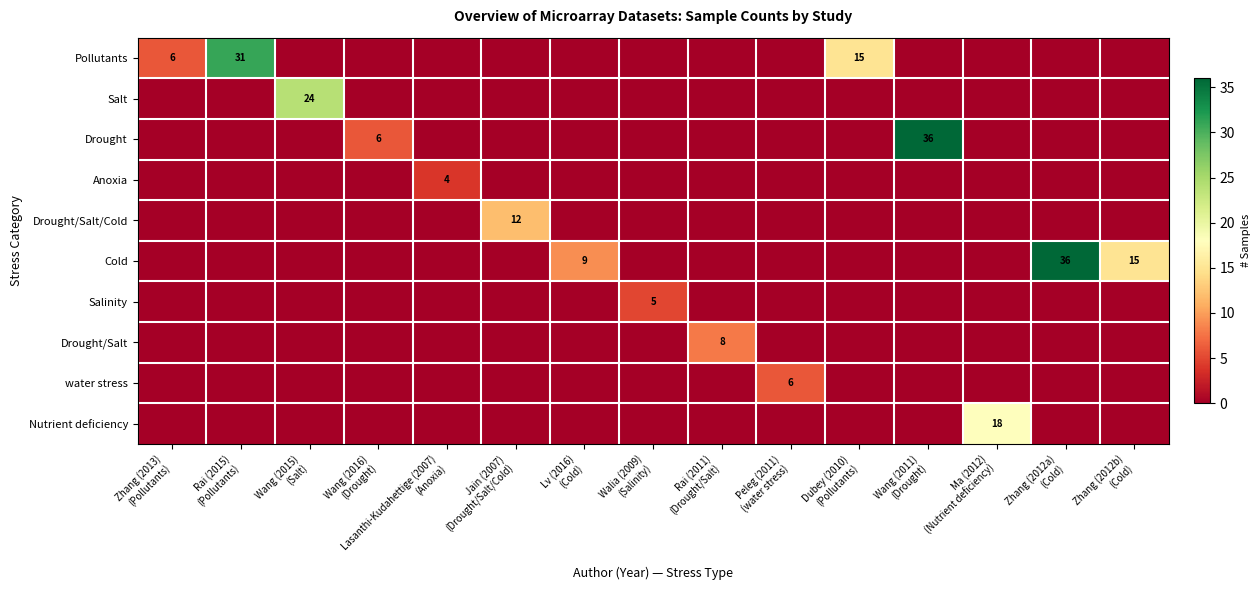

Which series changed the most between Wang (2015) (Salt) and Zhang (2012b) (Cold)?

Salt